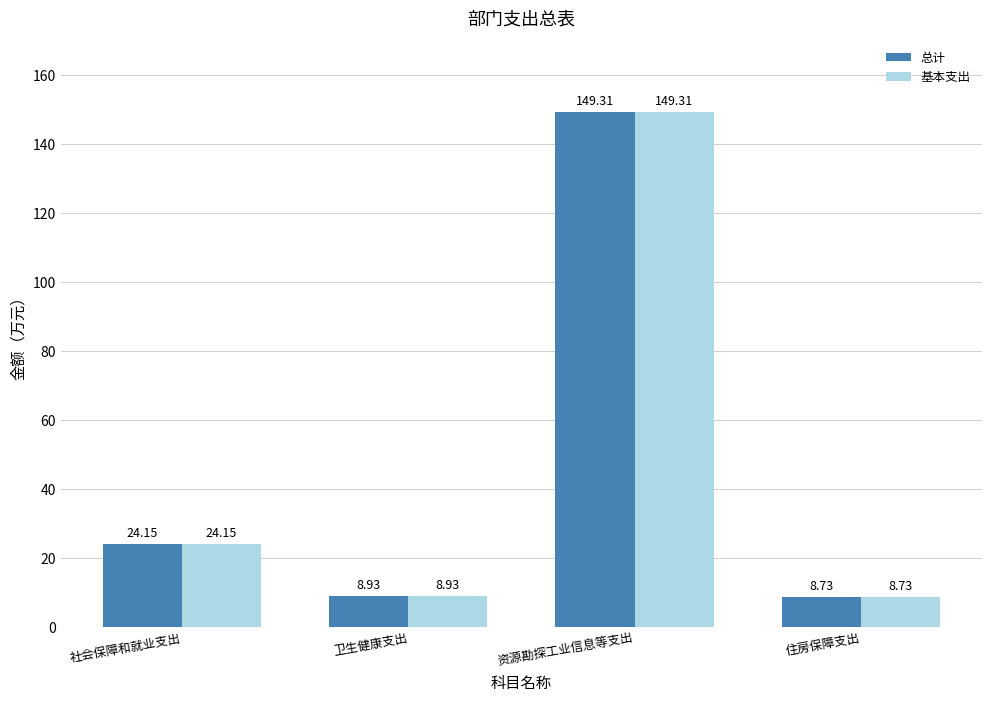

Rank the categories by 总计 value from lowest to highest.

住房保障支出, 卫生健康支出, 社会保障和就业支出, 资源勘探工业信息等支出